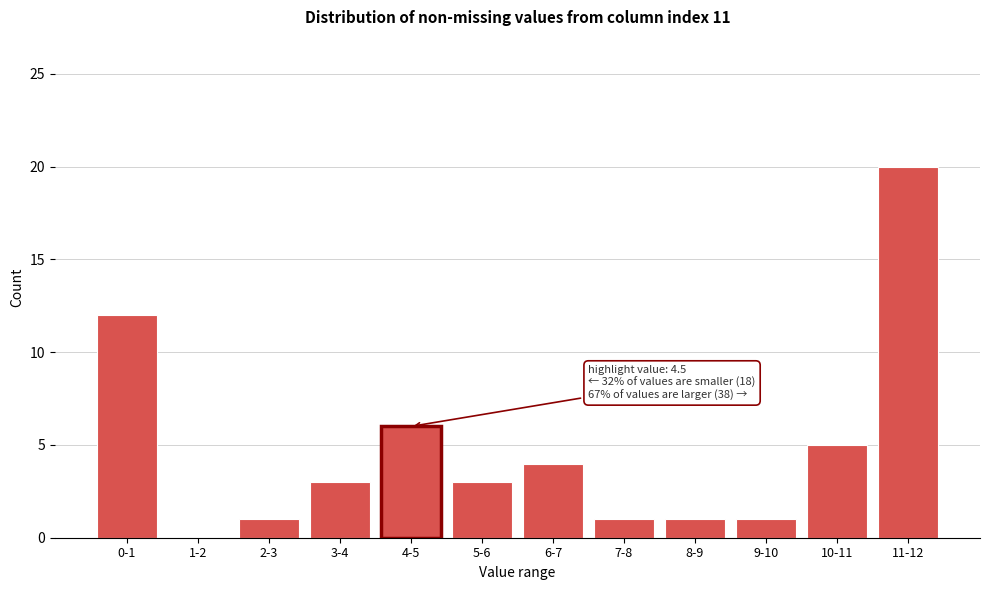

Reading right to left, transcribe all the data shown in this chart.

11-12=20	10-11=5	9-10=1	8-9=1	7-8=1	6-7=4	5-6=3	4-5=6	3-4=3	2-3=1	1-2=0	0-1=12